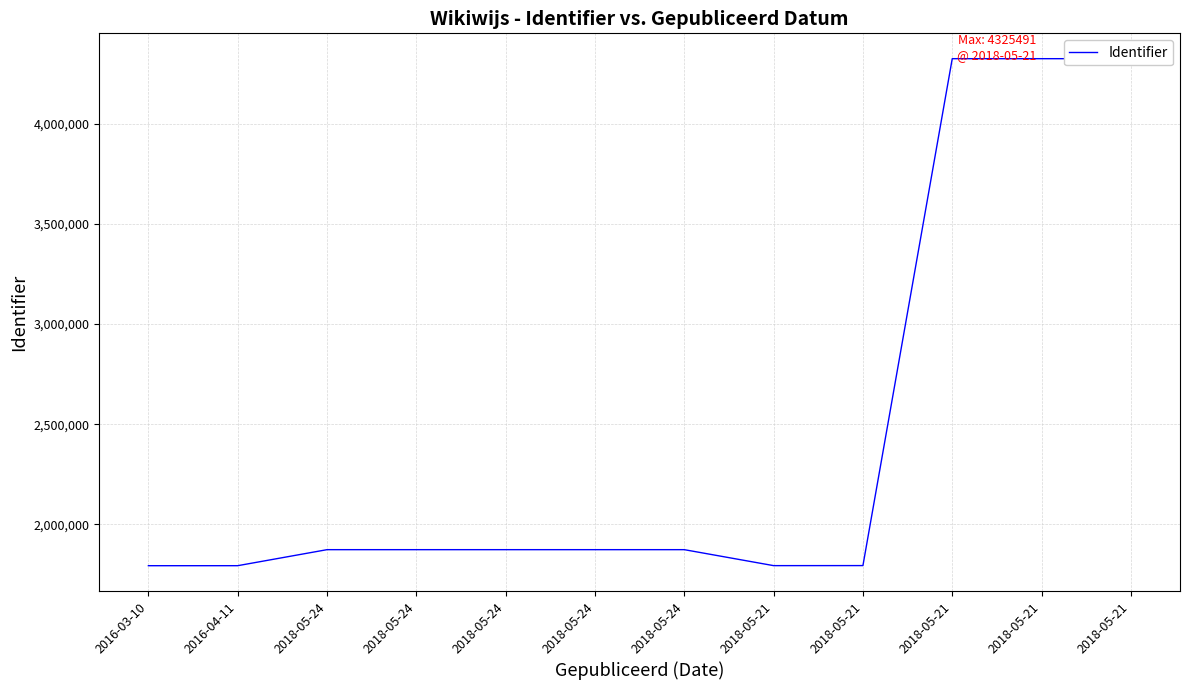

What is the change in value from 2018-05-21 to 2018-05-21?

+1